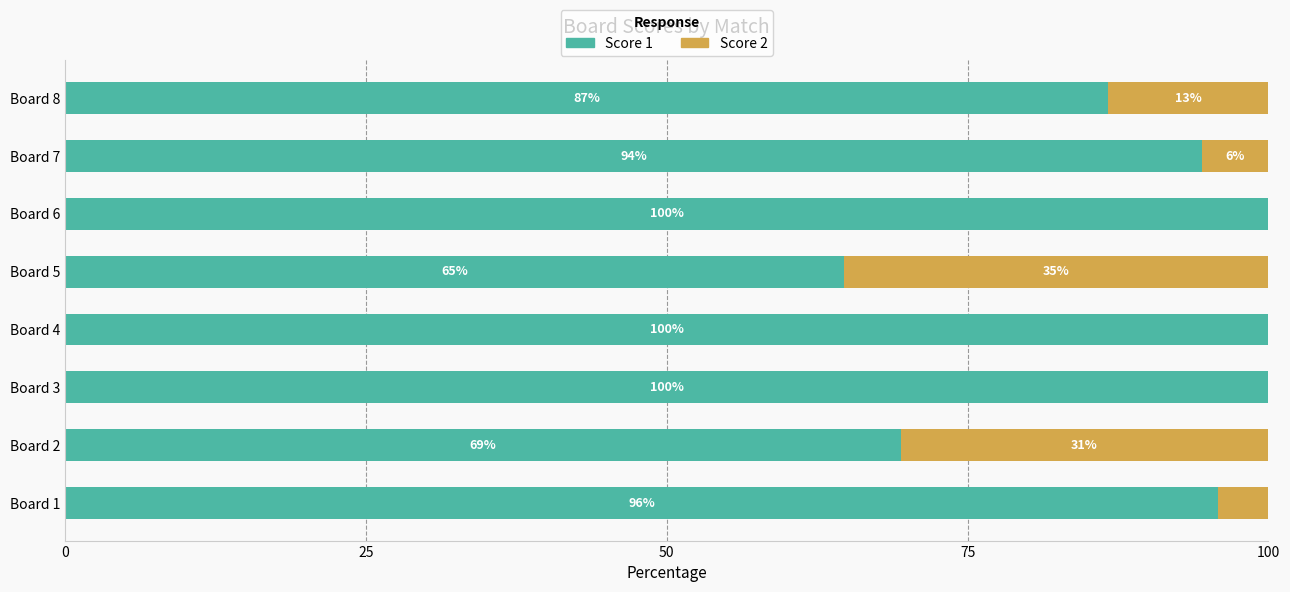

What is the highest value of the Score 1 series?

100.0